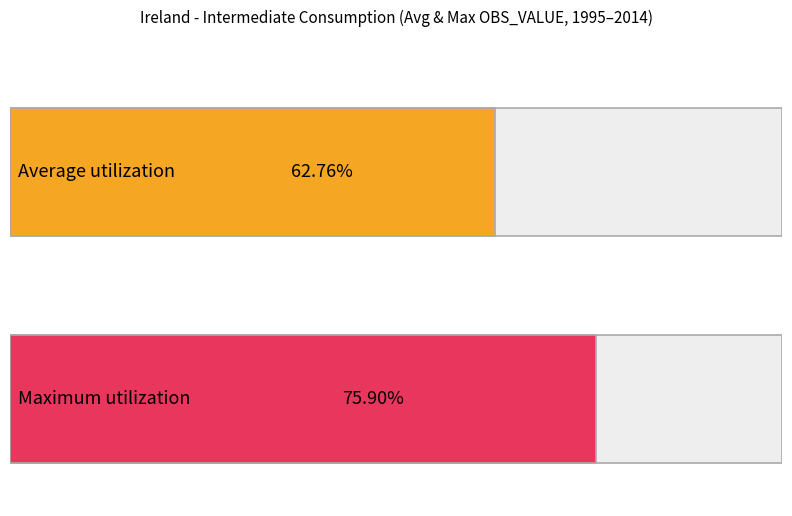

What is the greatest value displayed?

0.8